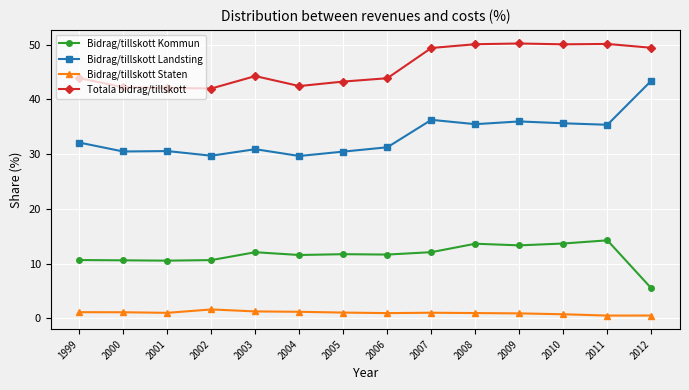

How many lines are shown in the chart?

4